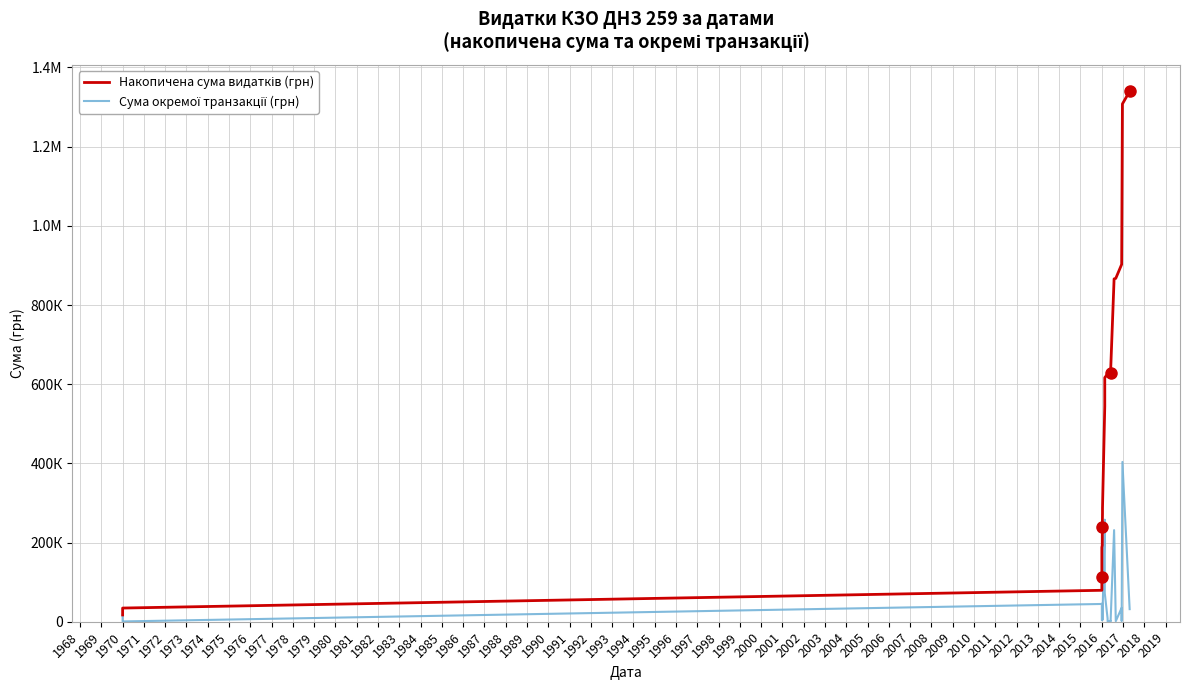

What is the difference between the maximum and minimum values in the Накопичена сума видатків (грн) series?

1322557.2